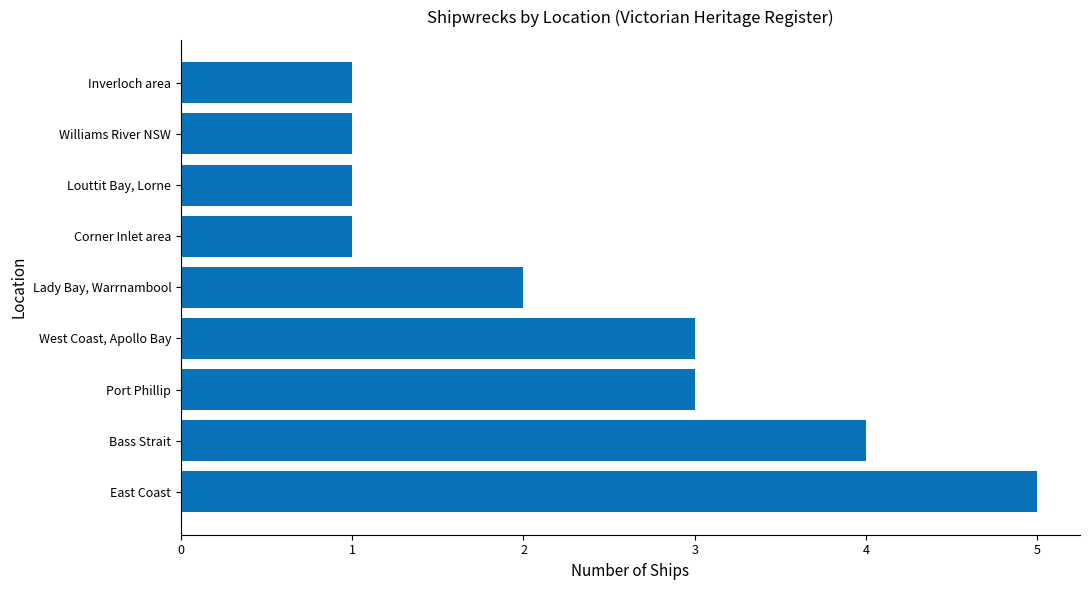

How many bars are there in total?

9